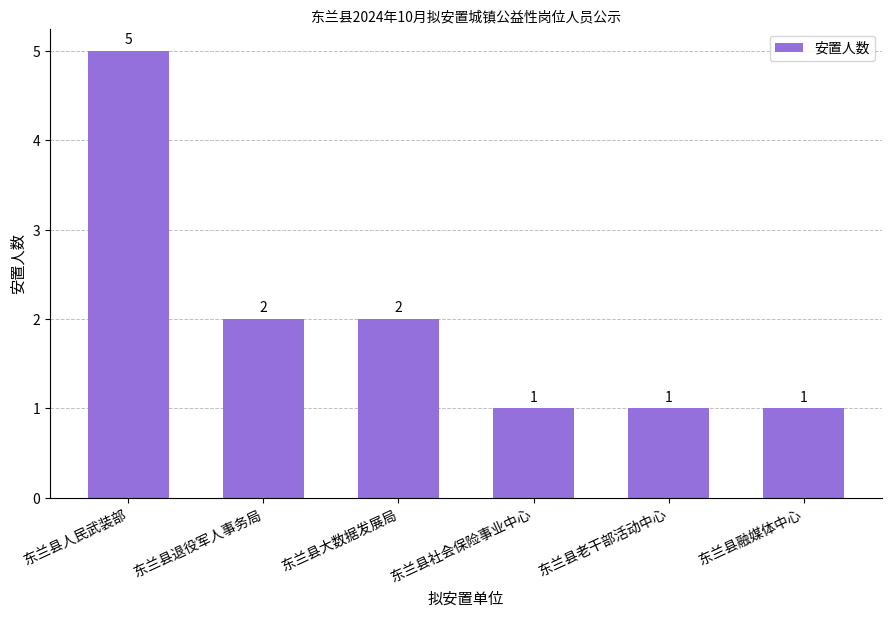

Approximately how many times larger is the value at 东兰县社会保险事业中心 compared to 东兰县大数据发展局?

0.5